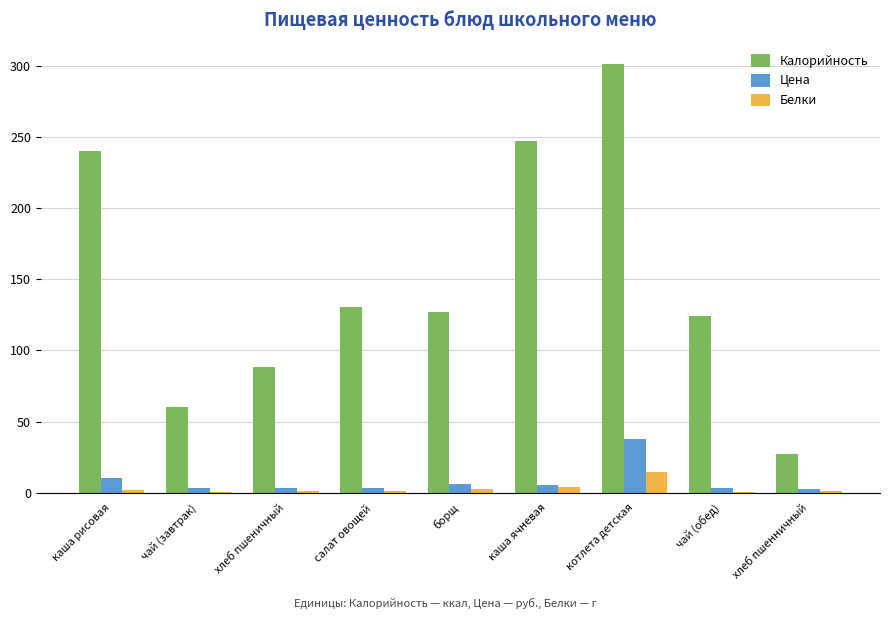

Which series changed the most between хлеб пшеничный and салат овощей?

Калорийность